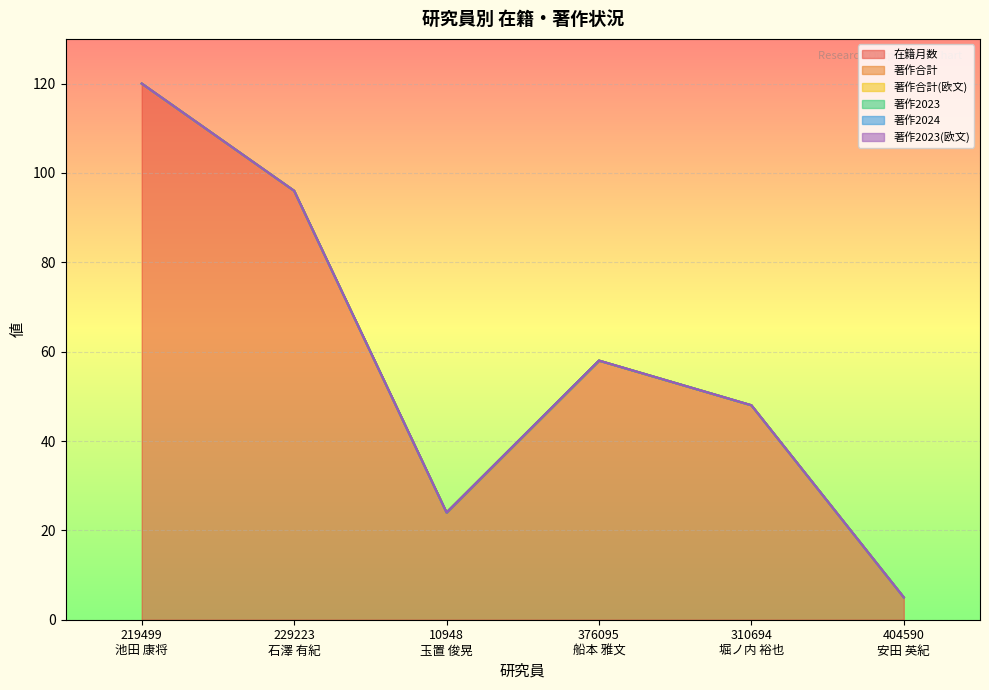

How many data points does each series have?

6